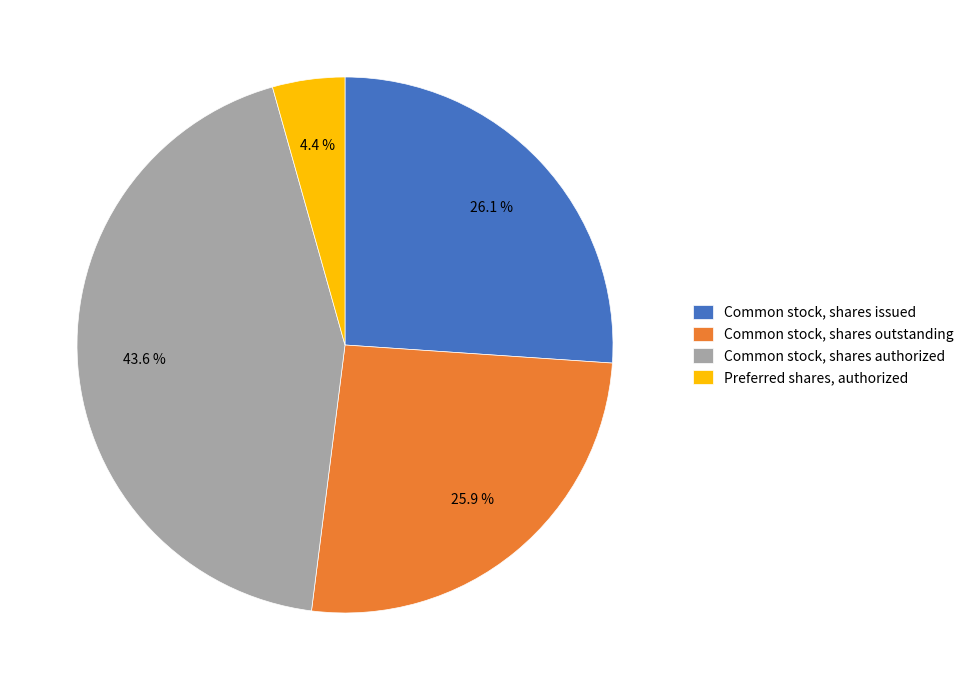

What portion of the pie excludes Common stock, shares issued?

73.9%